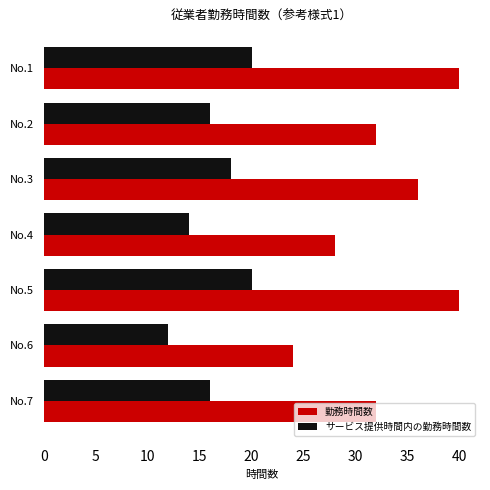

What is the sum of all サービス提供時間内の勤務時間数 values?

116